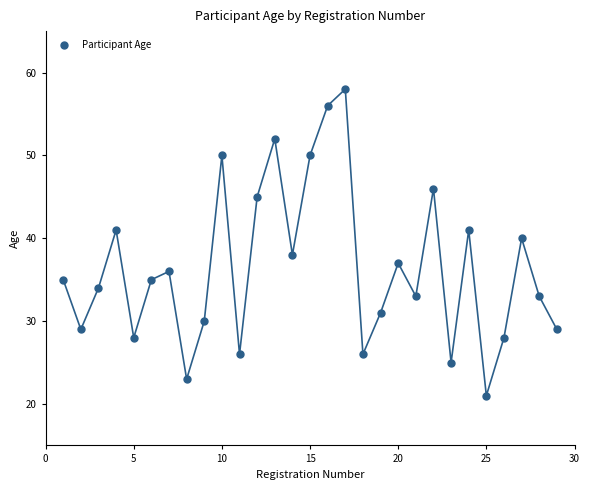

What is the range of Y values (max minus min)?

37